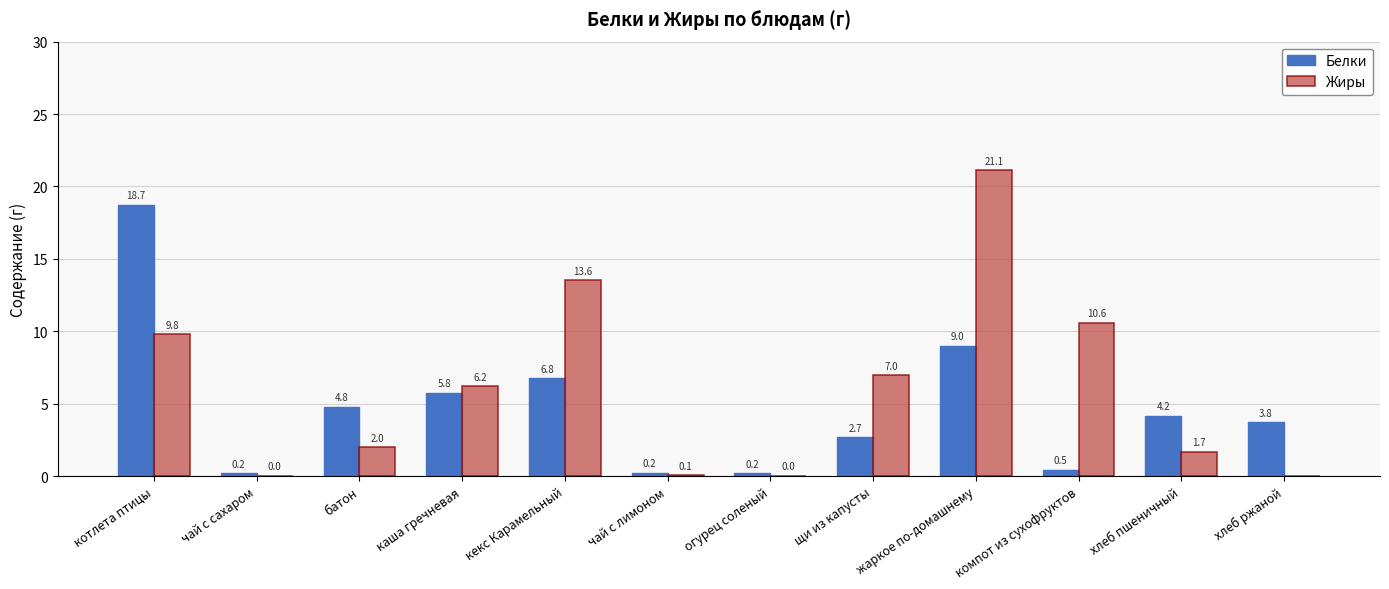

How many groups of bars are there?

12